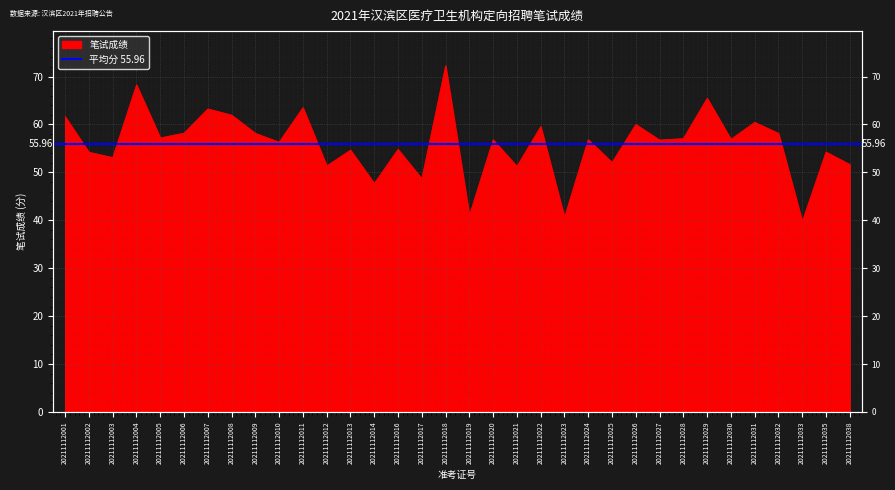

What is the ratio of the value at 20211112026 to the value at 20211112013?

1.1